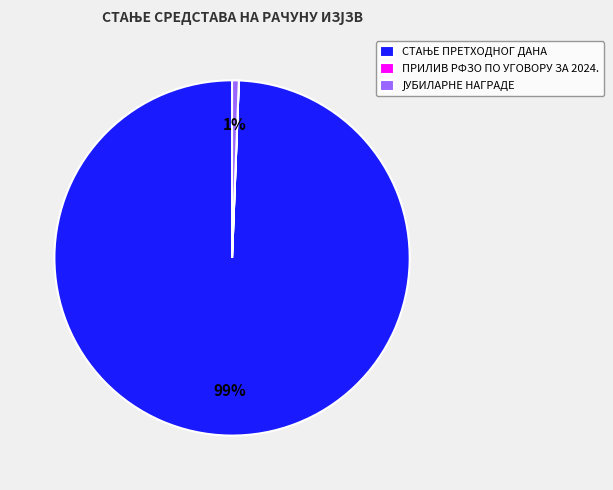

To the nearest percent, what is the difference between the largest and smallest slice percentages?

99%